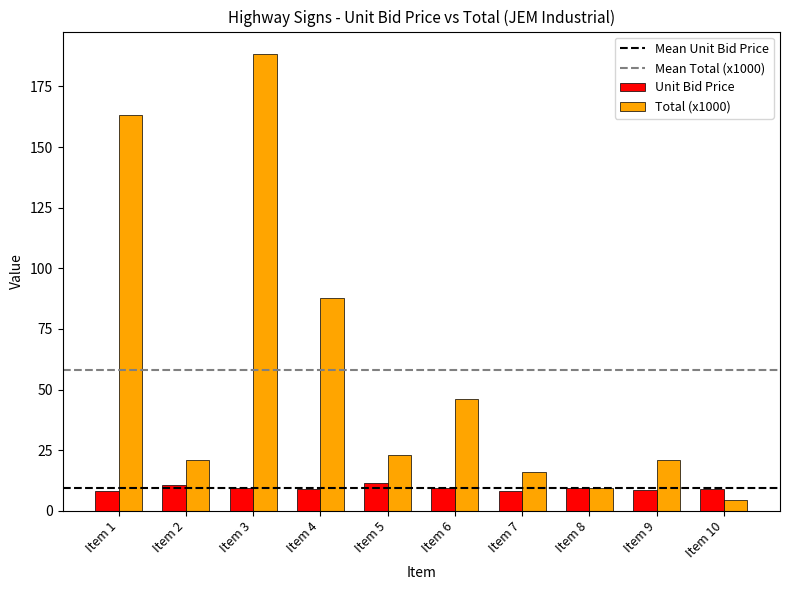

The Unit Bid Price series shows 11.5 at Item 5. True or false?

True